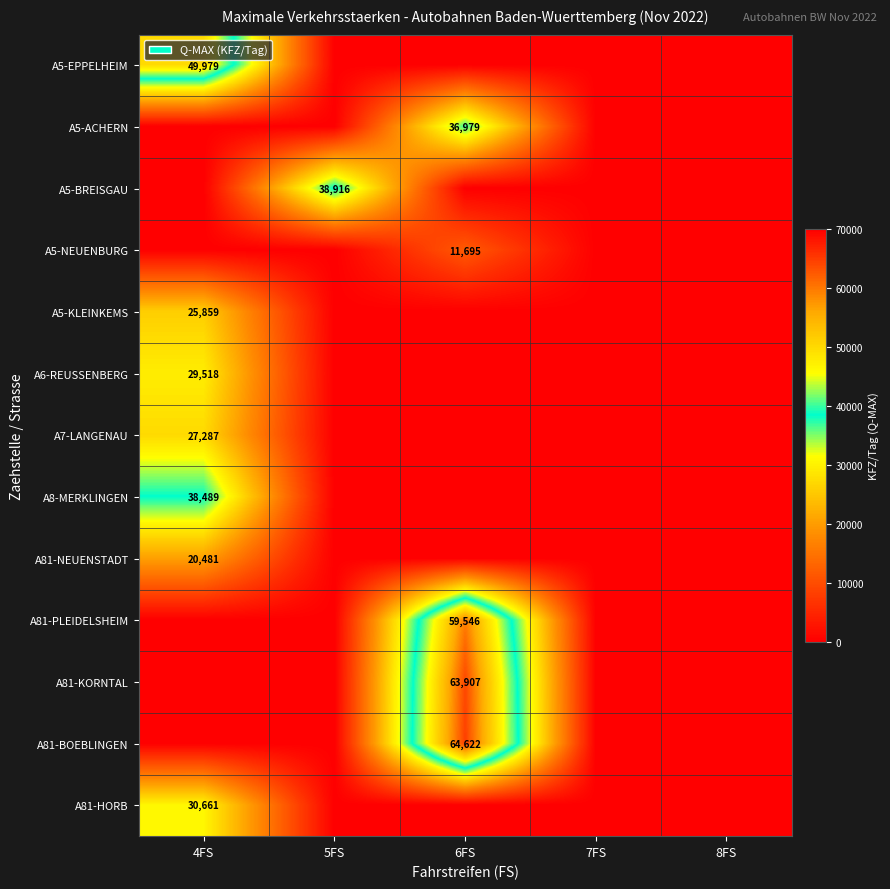

The value of A5-KLEINKEMS at 4FS is 25859. True or false?

True